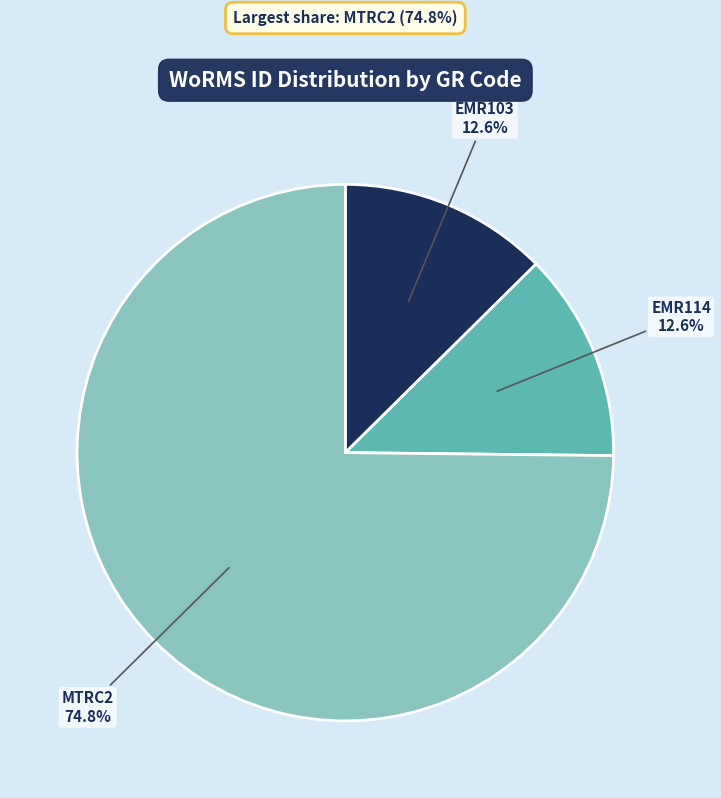

The EMR114 slice represents 1% of the pie. True or false?

False